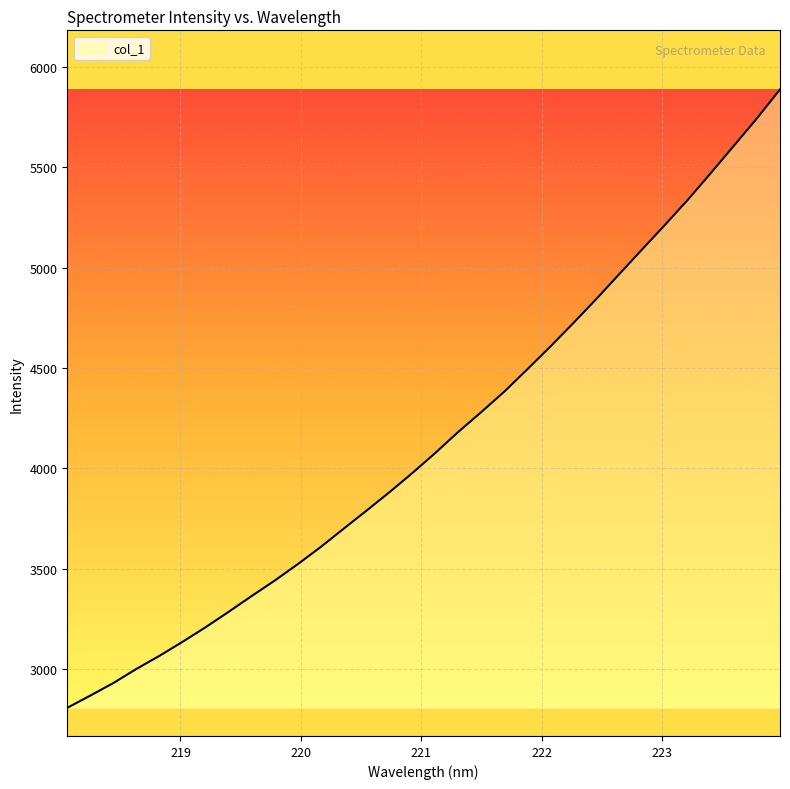

What is the smallest value displayed?

2807.9